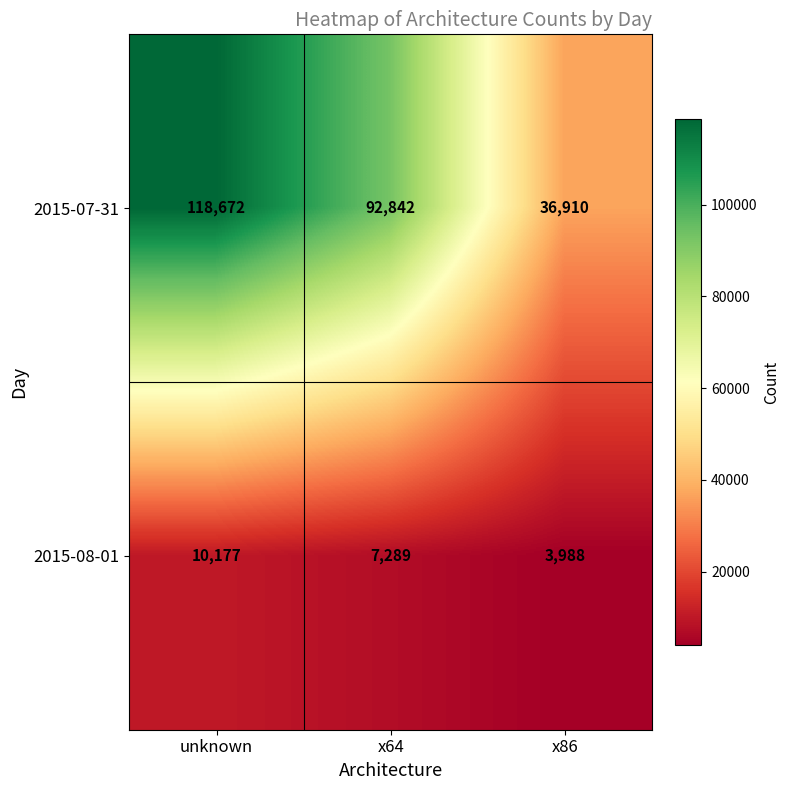

What is the spread (max minus min) of values at unknown?

108495